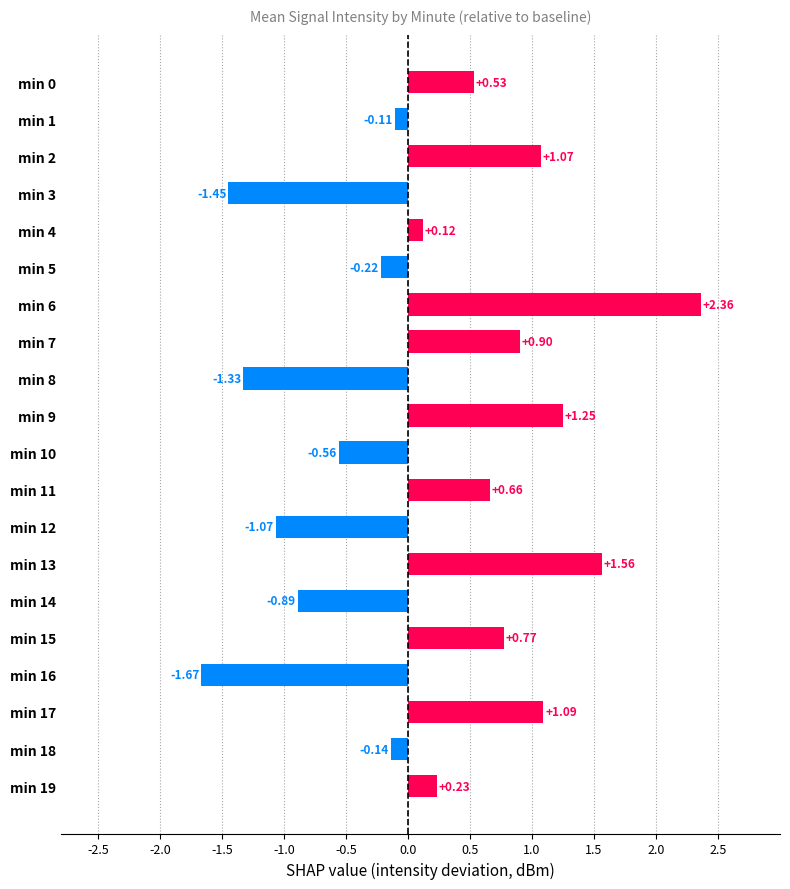

Are the bars grouped side by side (vs. stacked)?

No